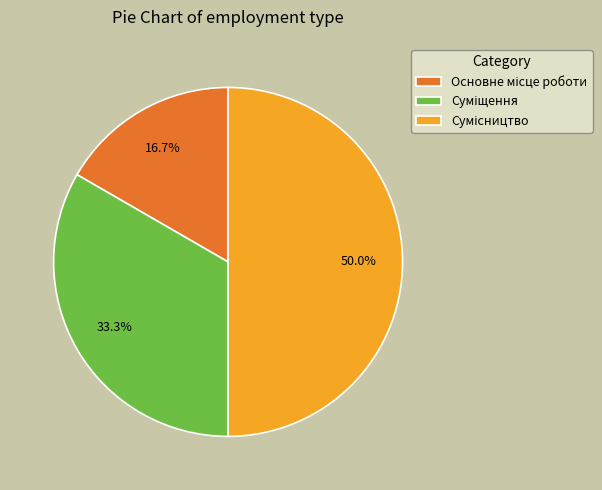

How many slices are in this pie chart?

3